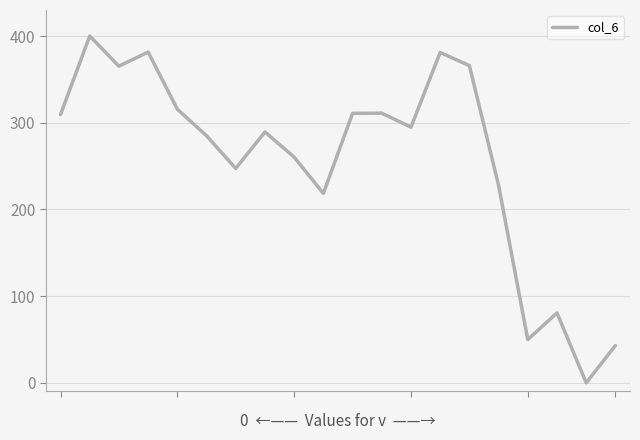

Count the number of values greater than 294.

10